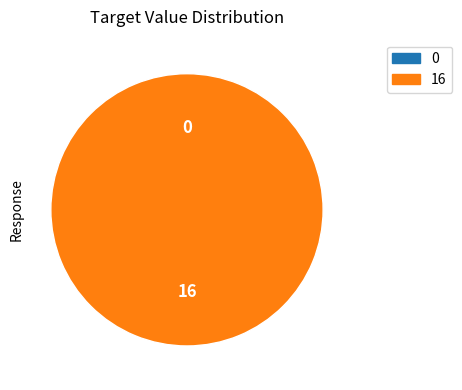

Combined, do 16 and 0 account for over 50%?

Yes